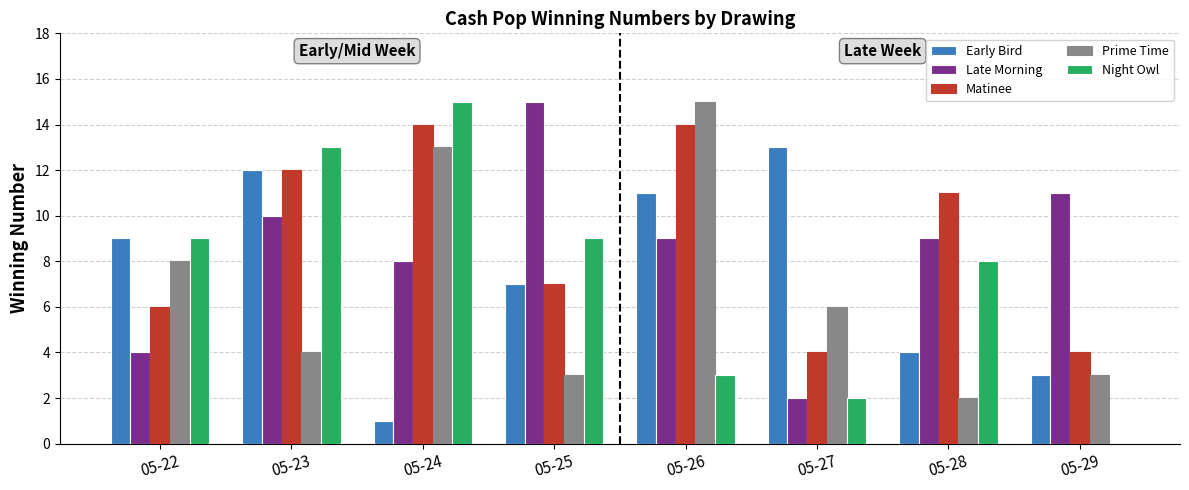

What is the total value across all series at 05-29?

21